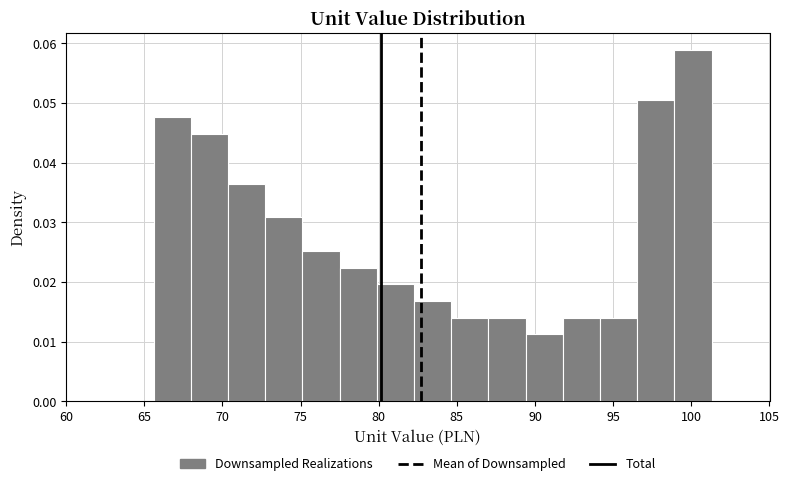

Reading left to right, transcribe this chart: for each bar, give the range it covers on the x-axis and its height. Neither the bar edges nor the heights are printed on the chart, so give them approximately, as read against the axes.

65.5 to 68.0: 0.048
68.0 to 70.5: 0.045
70.5 to 72.5: 0.036
72.5 to 75.0: 0.031
75.0 to 77.5: 0.025
77.5 to 80.0: 0.022
80.0 to 82.5: 0.020
82.5 to 84.5: 0.017
84.5 to 87.0: 0.014
87.0 to 89.5: 0.014
89.5 to 92.0: 0.011
92.0 to 94.0: 0.014
94.0 to 96.5: 0.014
96.5 to 99.0: 0.050
99.0 to 101.5: 0.059